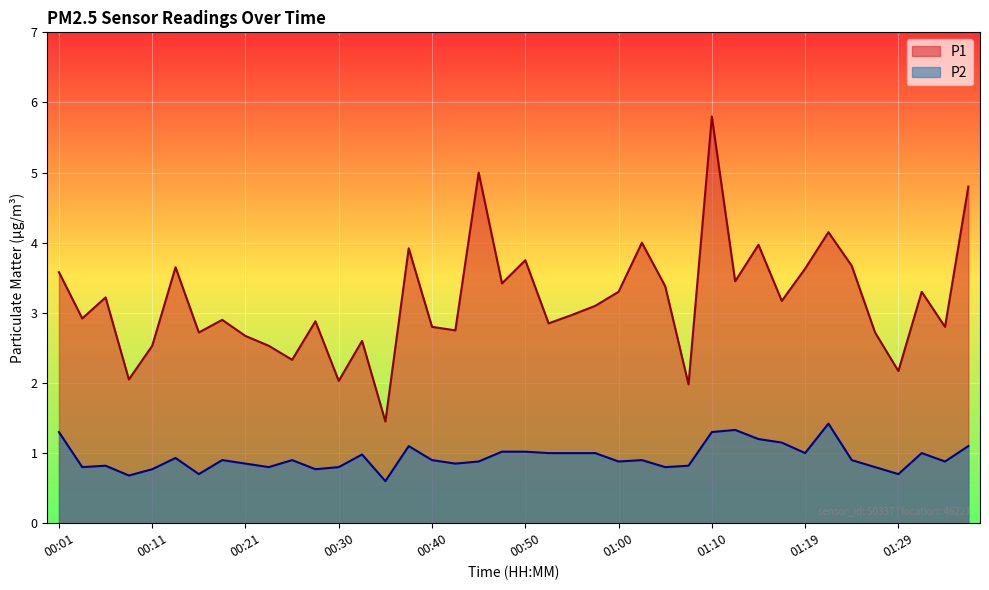

What is the sum of the P1 values at 00:18 and 00:52?

5.8